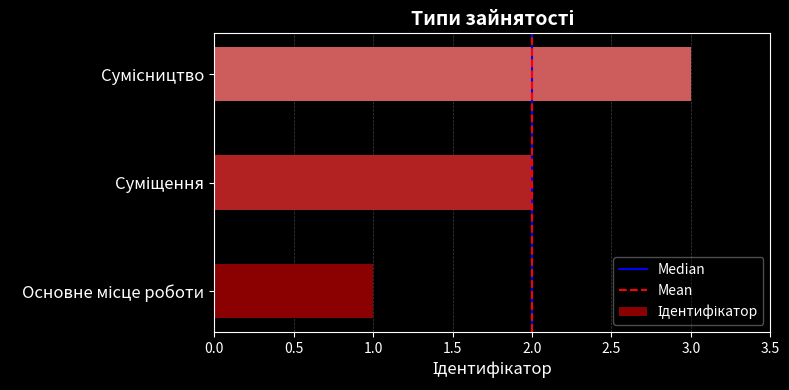

How many bars are there in total?

3